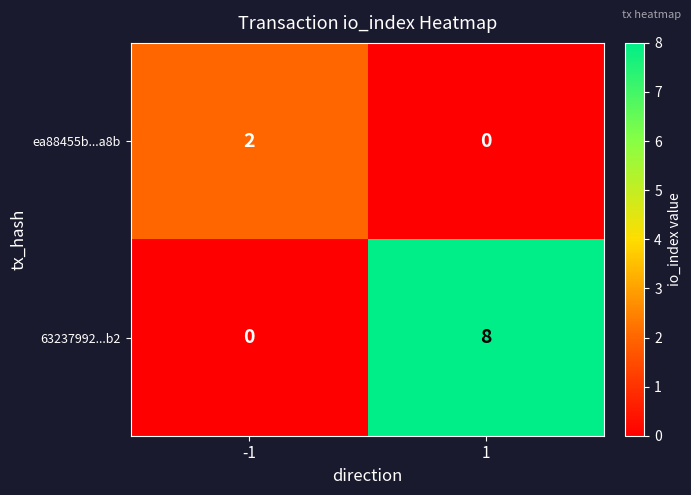

What is the difference between the 63237992...b2 values at 1 and -1?

8